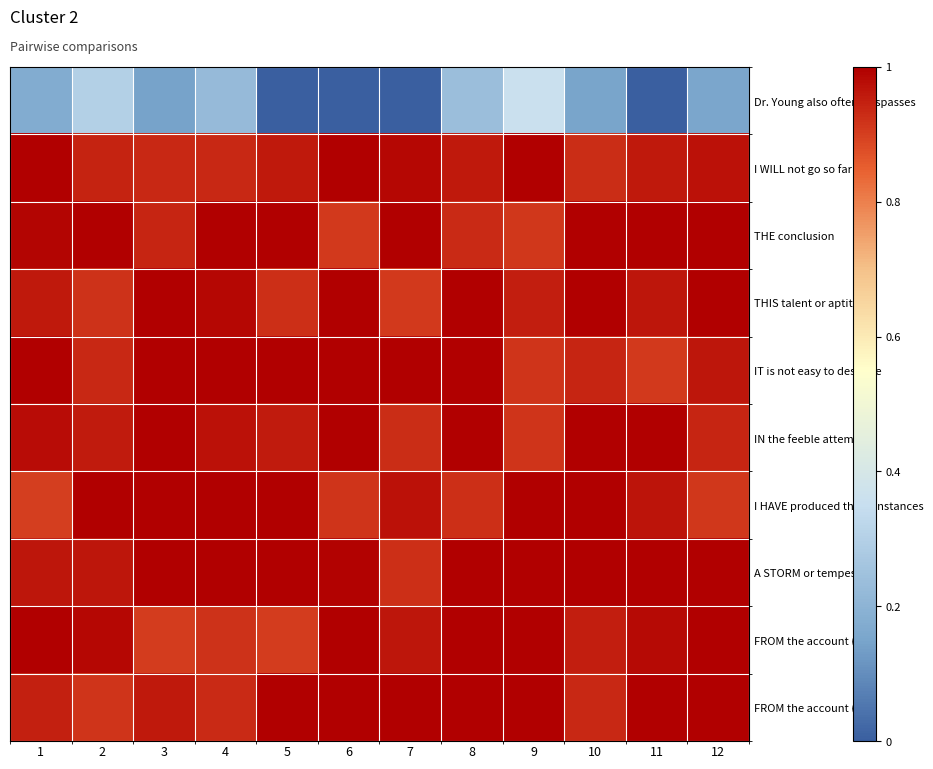

At which category is the sum across all series the highest?

9